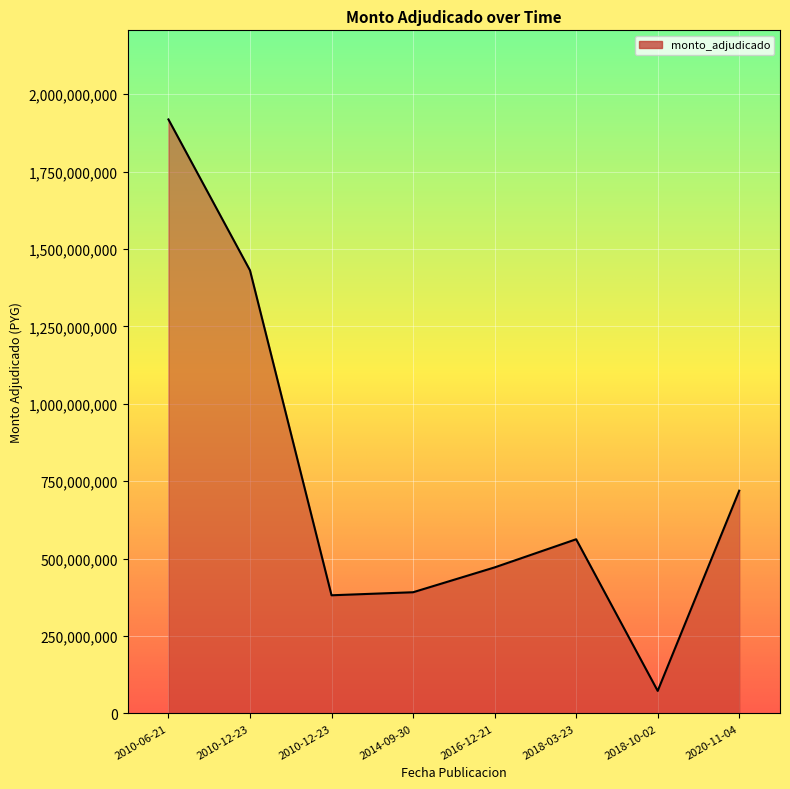

Reading left to right, list all the values displayed in this chart.

1918231502	1430841776	381569521	391369083	471592339	562482471	72760800	719333320